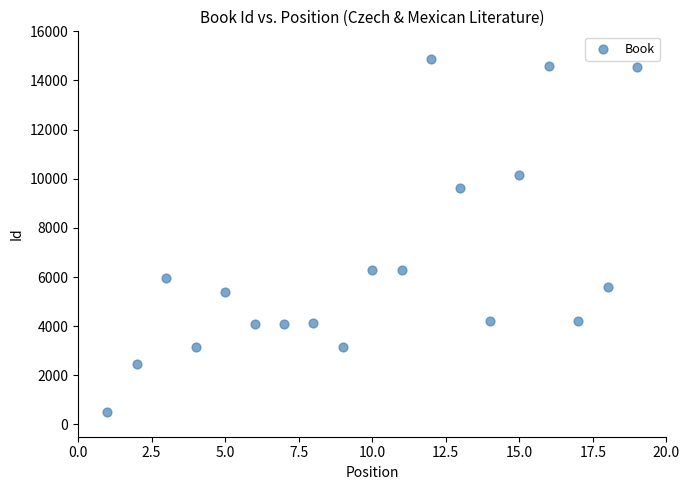

What is the range of X values (max minus min)?

18